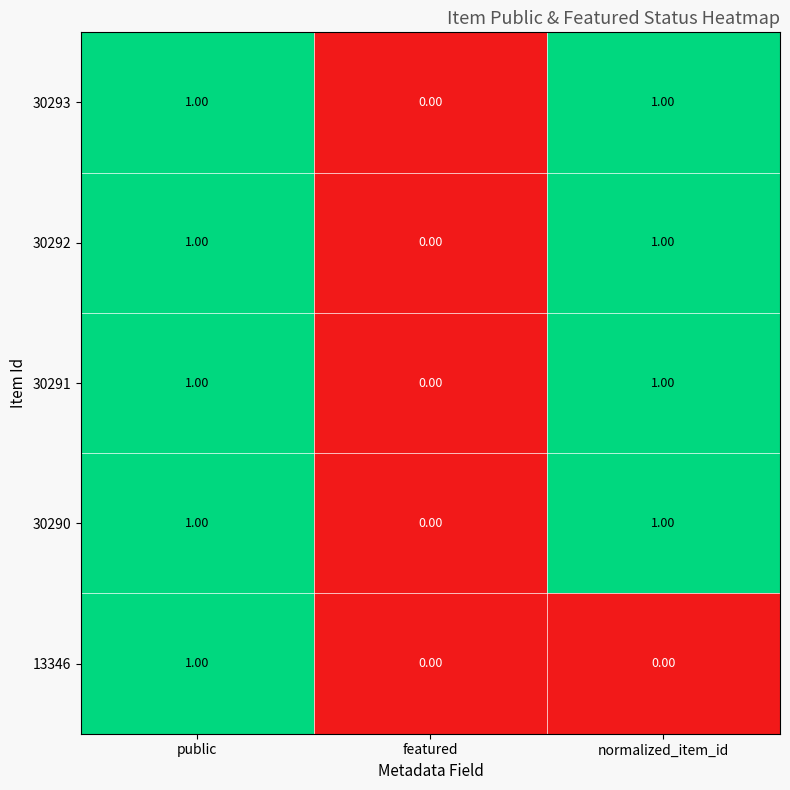

What is the total value across all series at normalized_item_id?

4